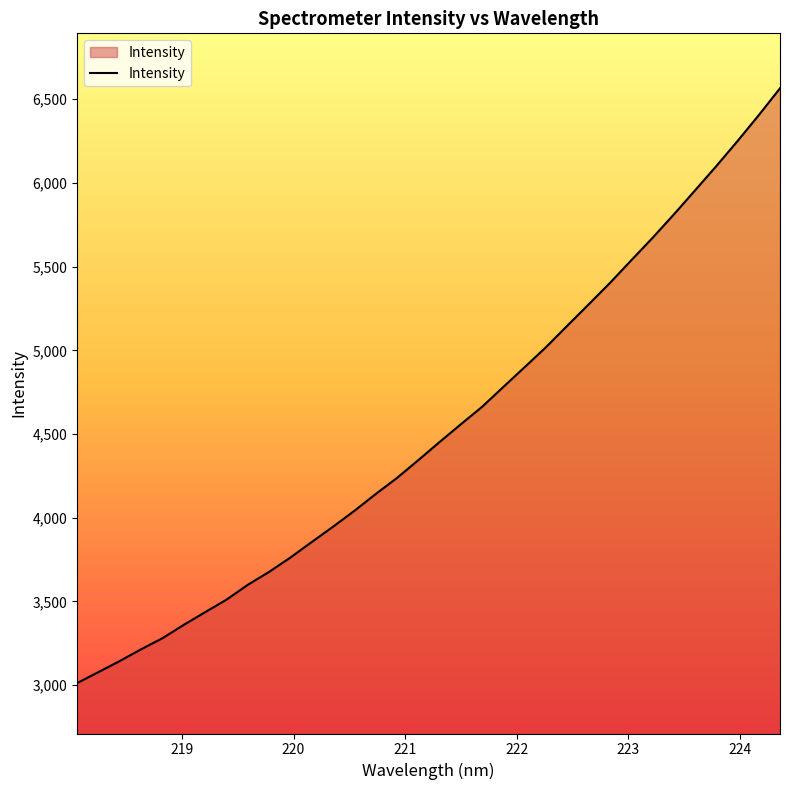

What is the maximum value shown in the chart?

6565.6